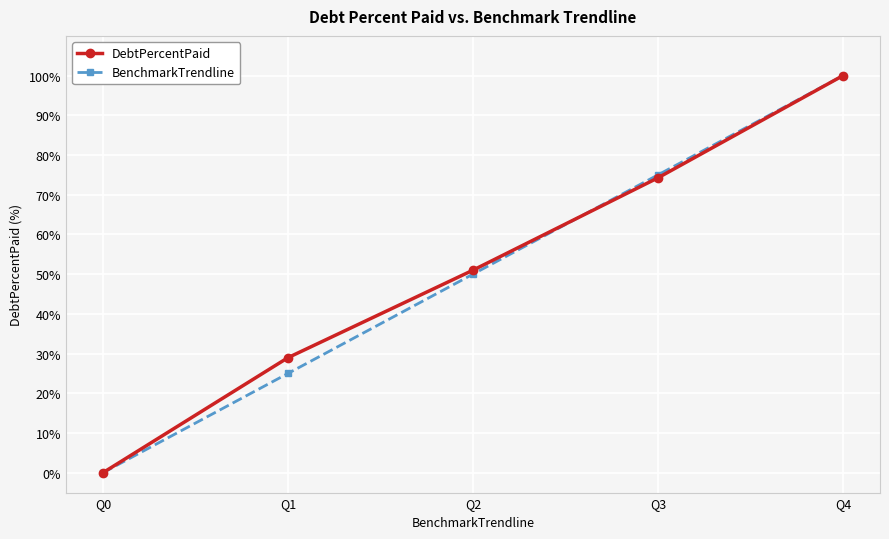

The BenchmarkTrendline series shows 32.6 at Q2. True or false?

False